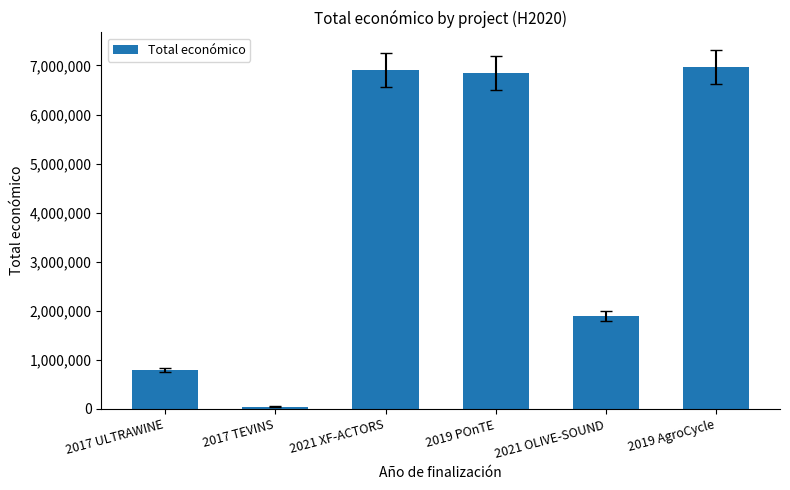

Where does the data first go above 6850000?

2021 XF-ACTORS